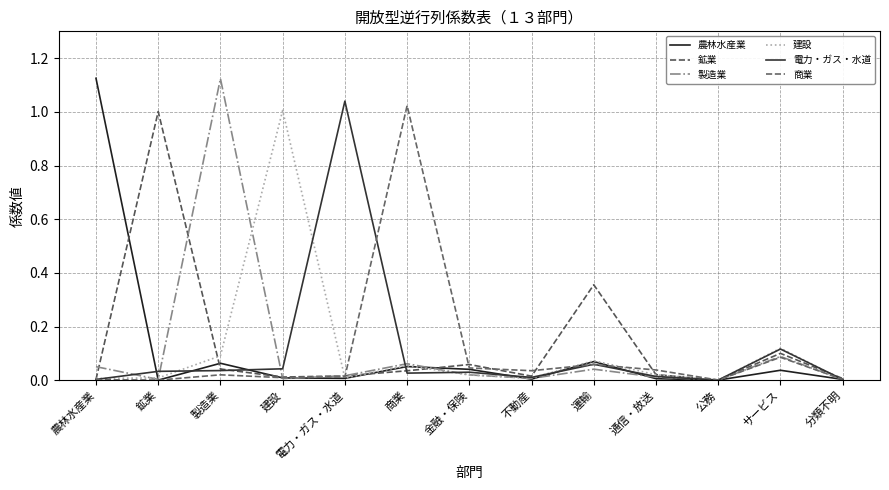

Does the chart display data point markers on the line(s)?

No